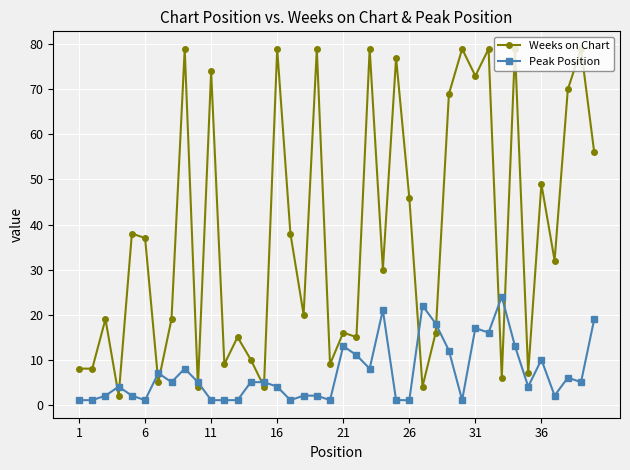

List the series in order of their overall mean, highest first.

Weeks on Chart, Peak Position